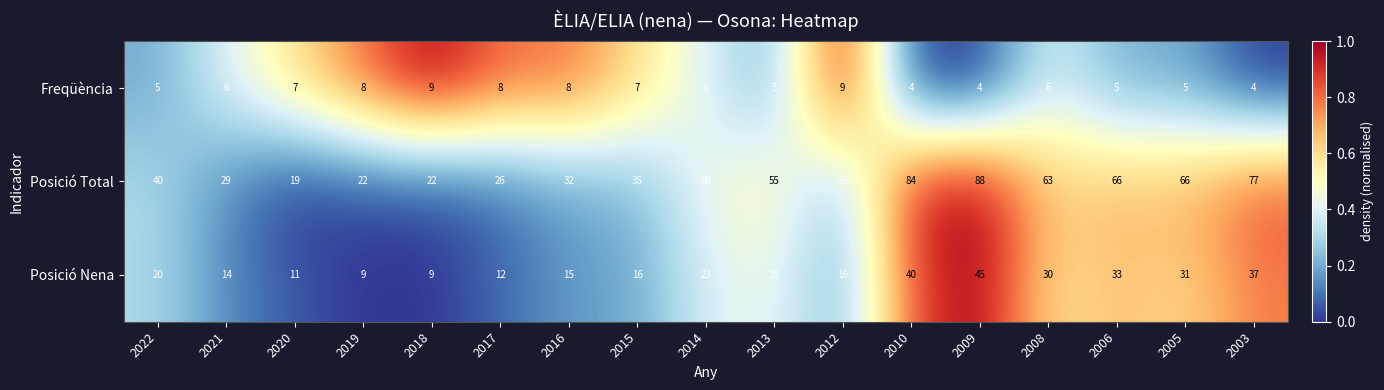

List the series in order of their overall mean, lowest first.

Freqüència, Posició Nena, Posició Total